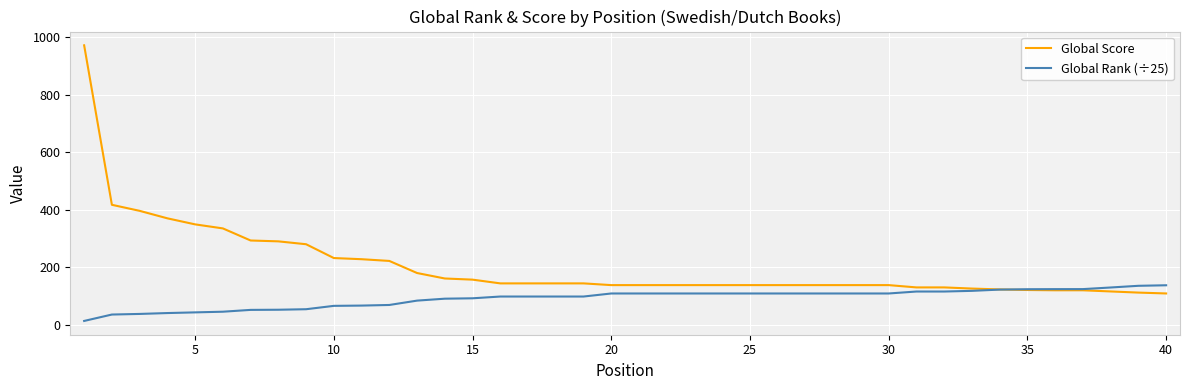

Which series has the largest total across all categories?

Global Score